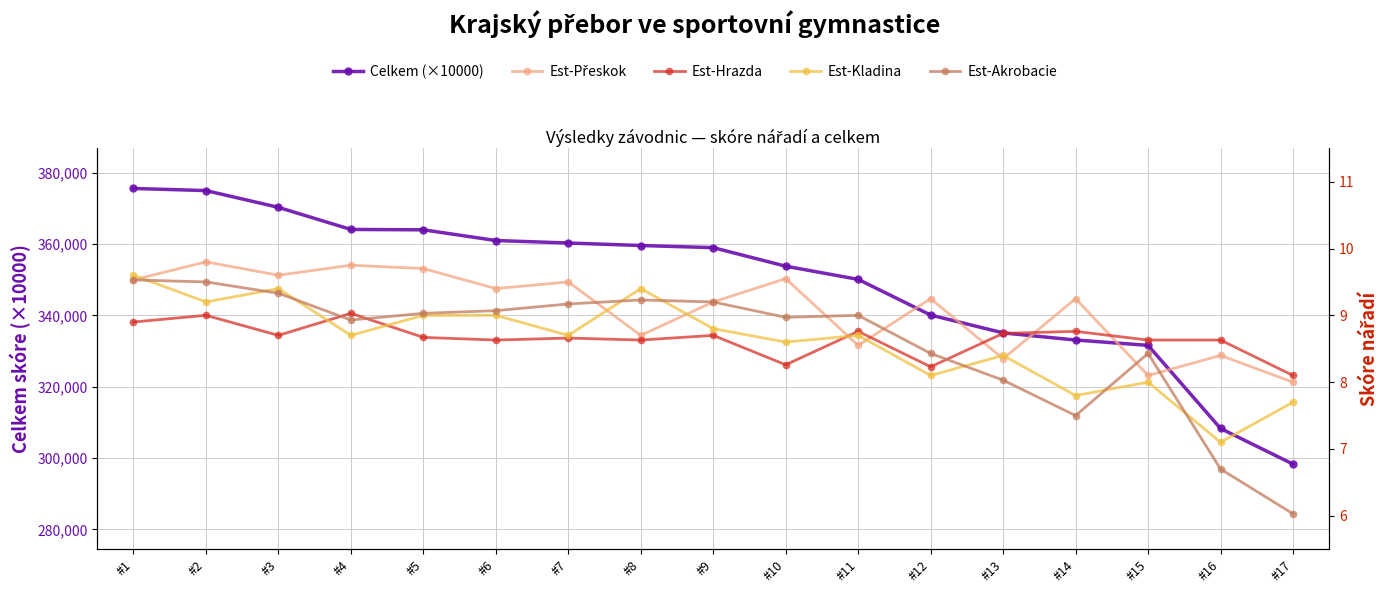

At which label does Est-Akrobacie first exceed 9?

#1